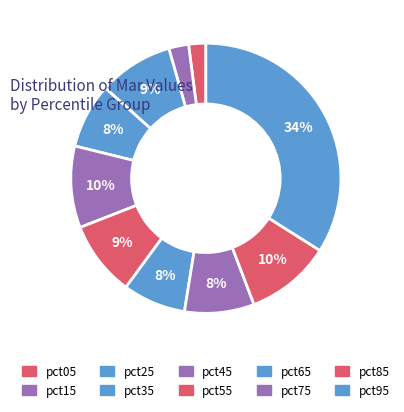

Which category has the smallest portion of the pie?

pct05